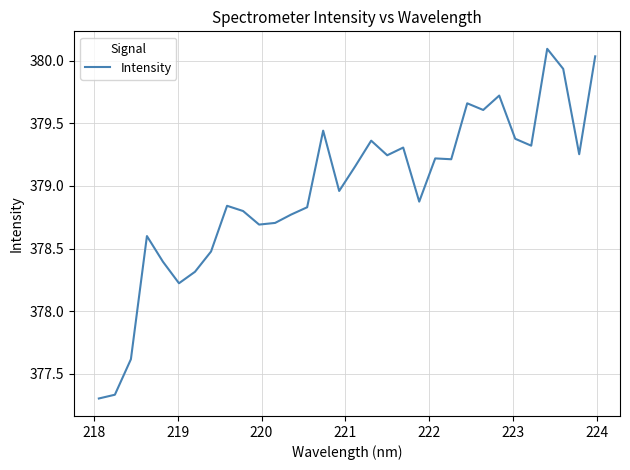

What is the difference between the maximum and minimum values?

2.8